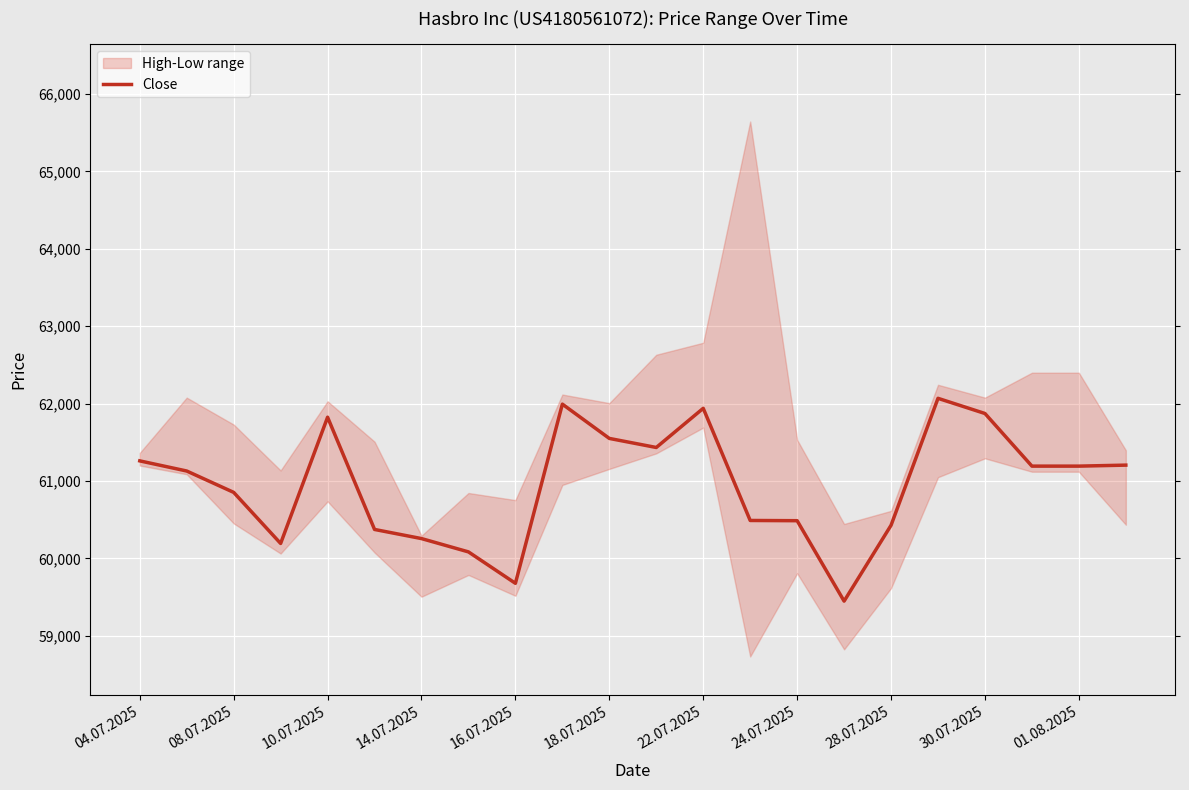

The value of Close at 08.07.2025 is 86138. True or false?

False